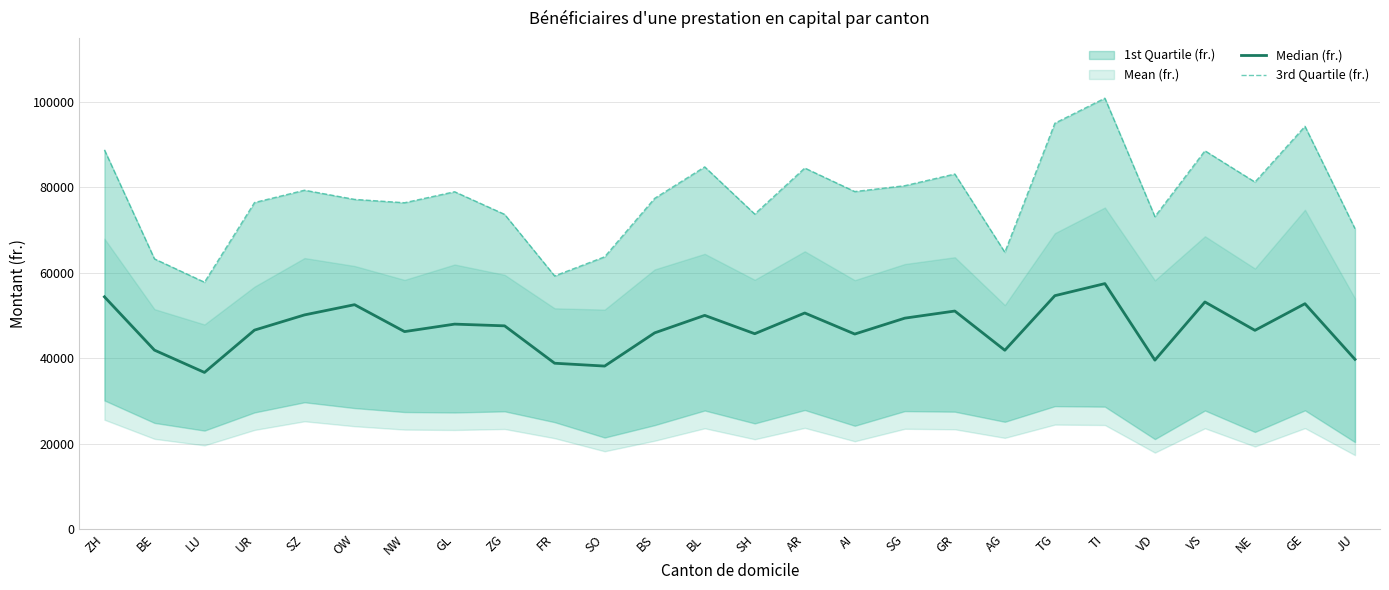

What position from the right is UR?

23